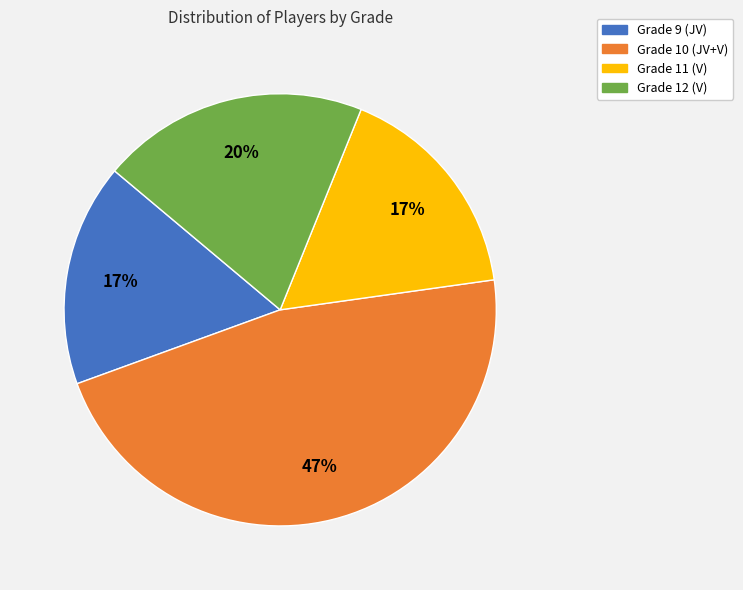

What percentage is the Grade 12 (V) slice, to the nearest percent?

20%